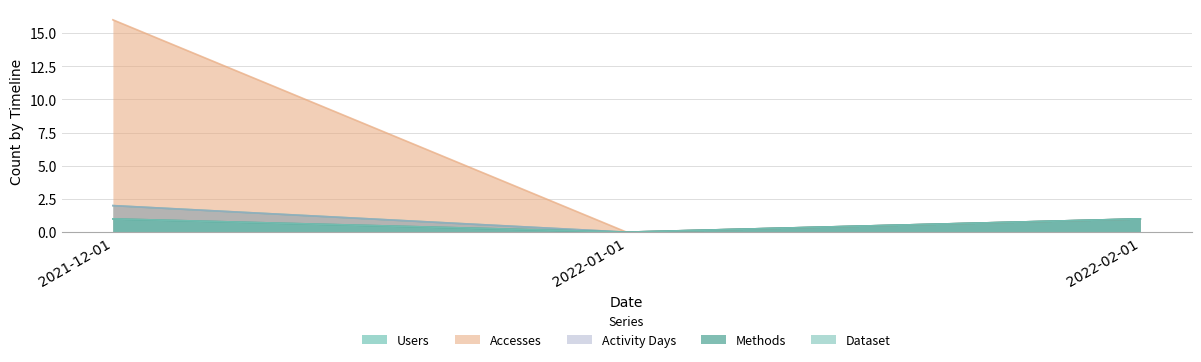

At which label is Methods closest to 0?

2022-01-01